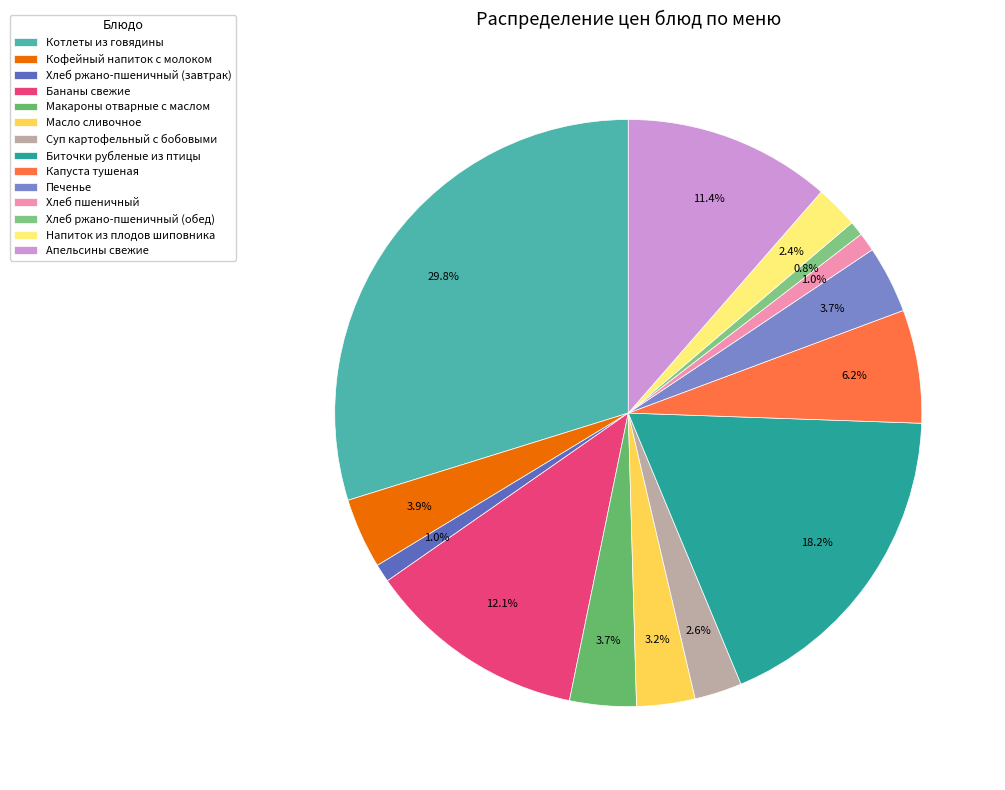

Approximately how many times larger is the value at Бананы свежие compared to Капуста тушеная?

1.9